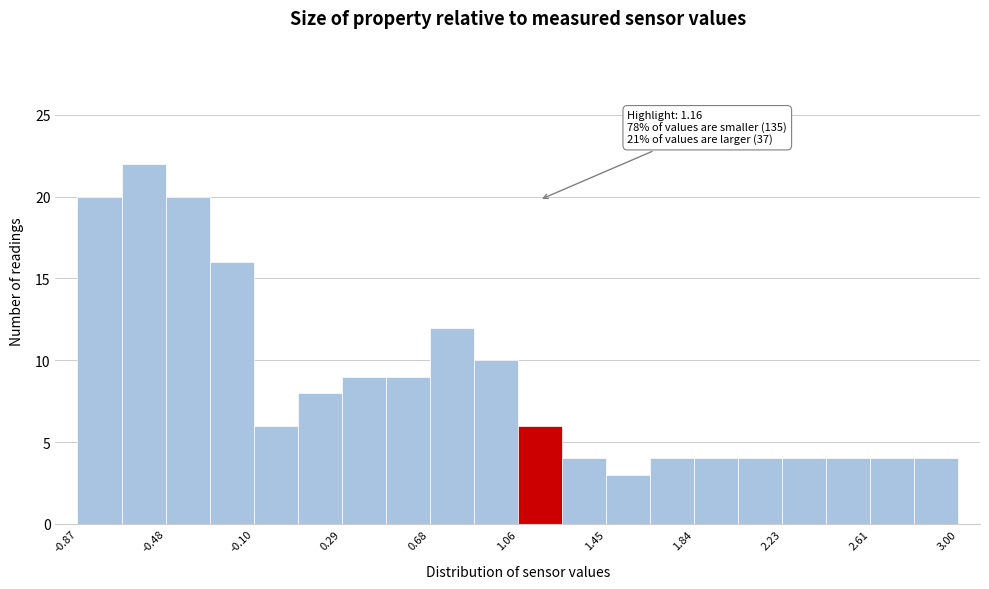

Around what value on the x-axis is the tallest bar? Give the approximate position of its centre, as read against the axis.

-0.60